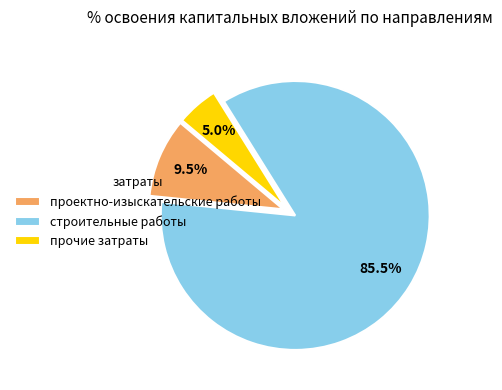

To the nearest percent, what is the combined percentage of прочие затраты and строительные работы?

90%